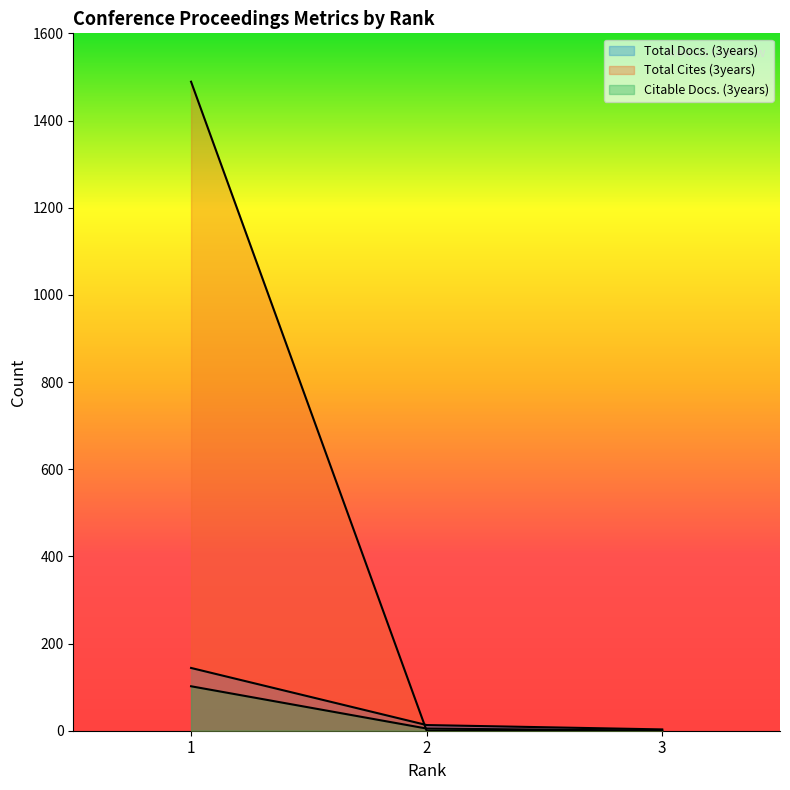

What is the maximum value for Total Cites (3years)?

1489